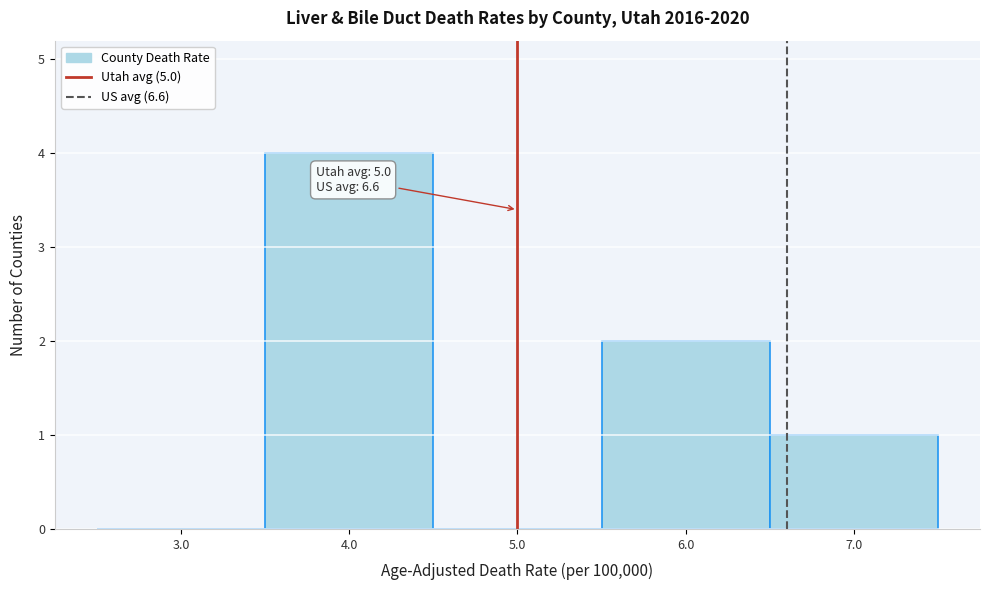

Which range on the x-axis has the tallest bar?

3.5 to 4.5